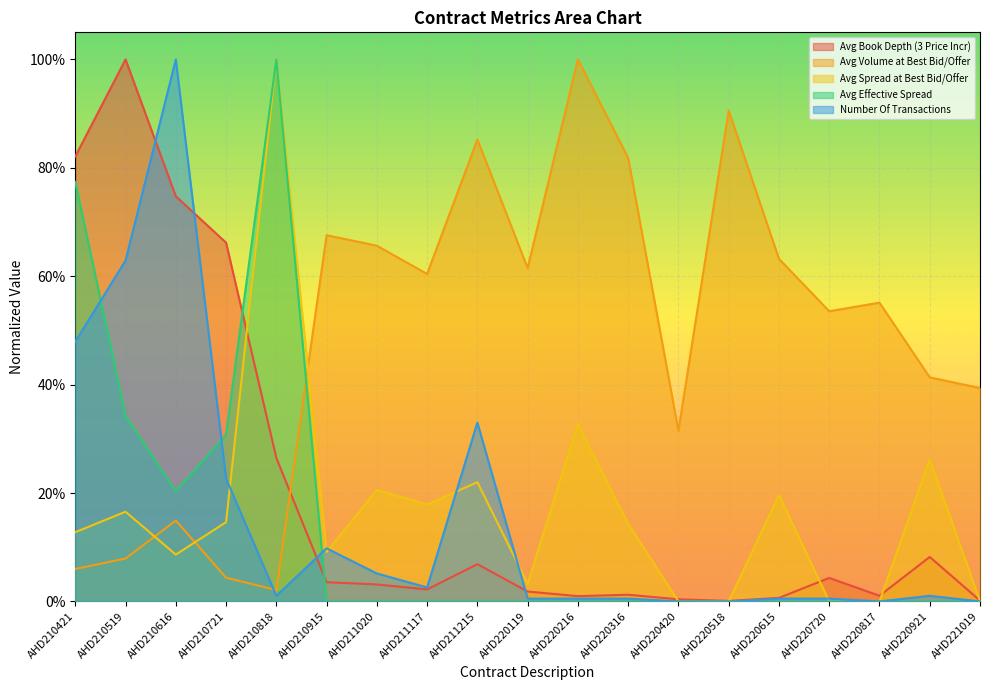

What is the maximum value shown in the chart?

1.0